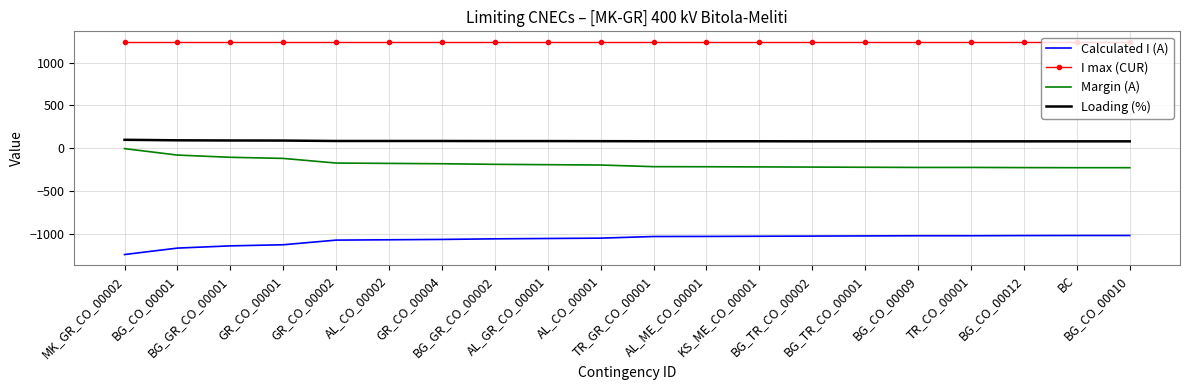

How many distinct data groups are displayed?

4